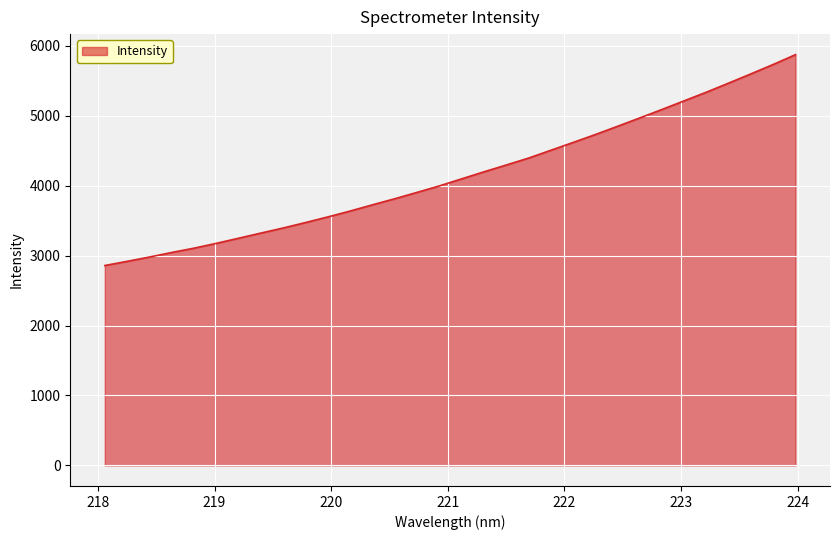

What is the difference between the maximum and minimum values?

3014.6